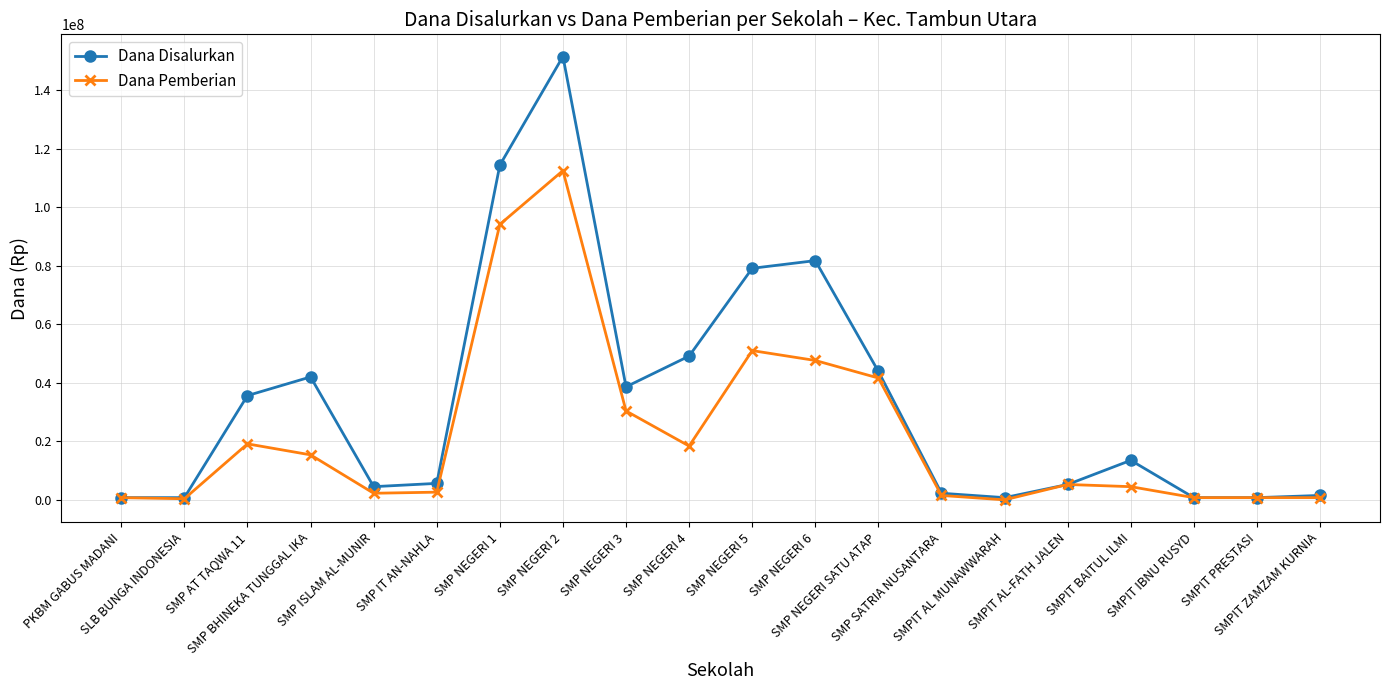

True or false: Dana Pemberian has more than 2 interior local peaks.

True